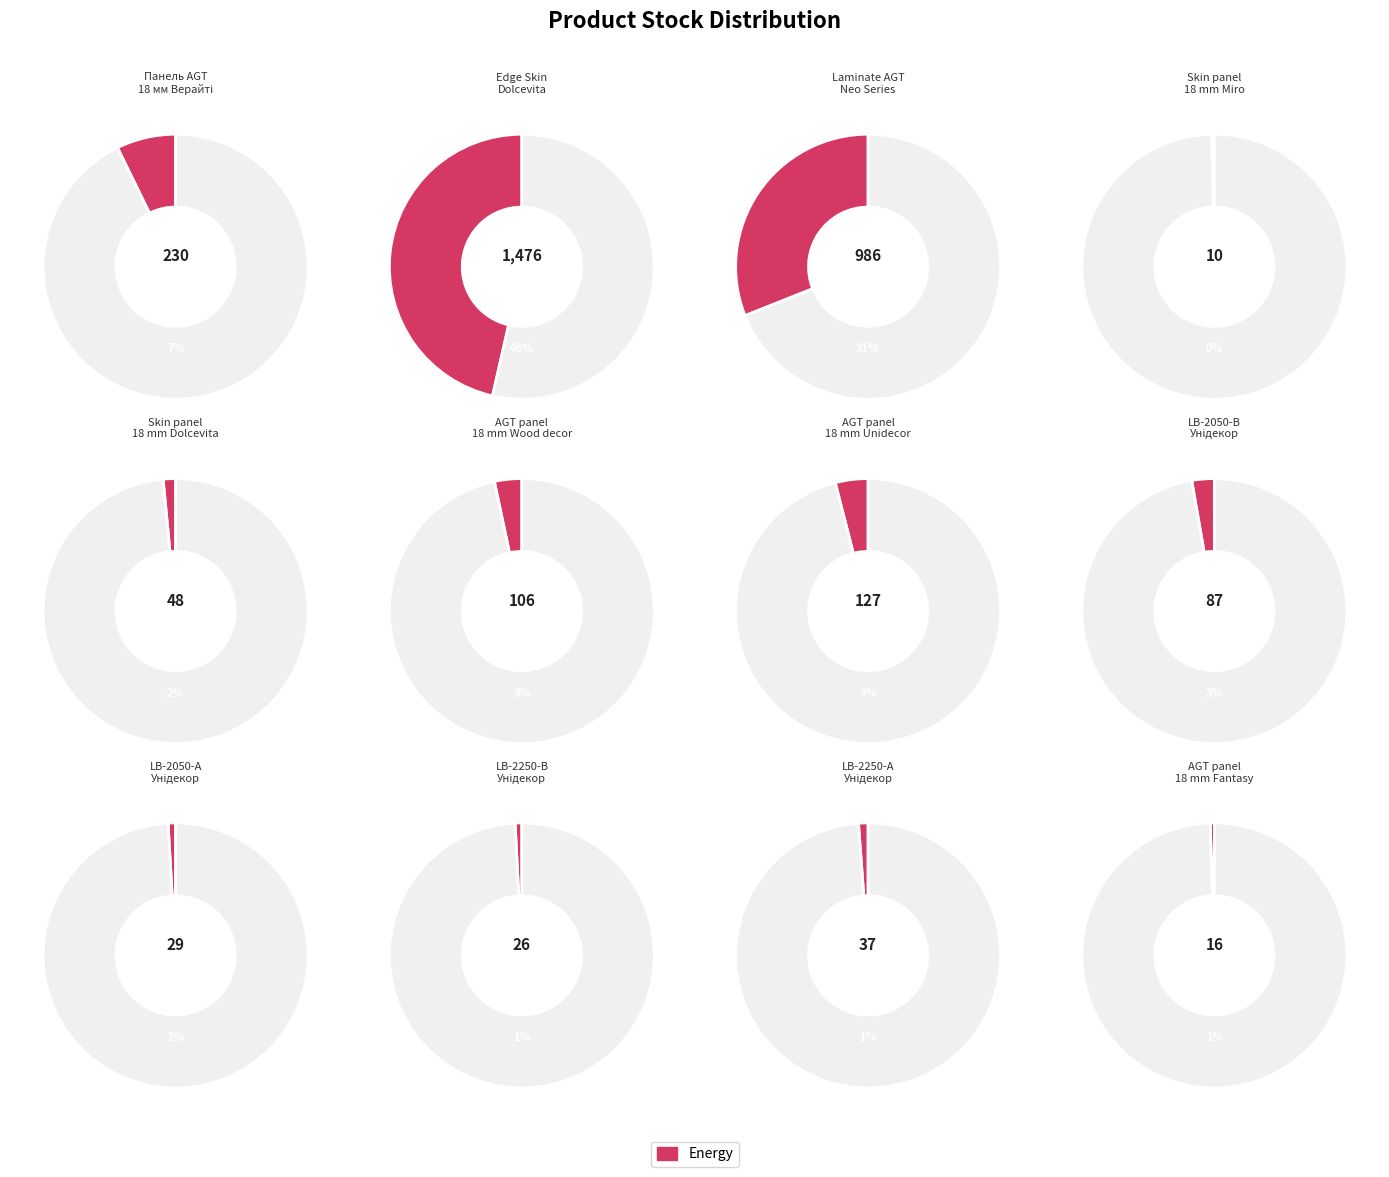

To the nearest percent, what is the difference between the LB-2050-А Унідекор and Панель AGT AGT 18 мм. Верайті slice percentages?

6%